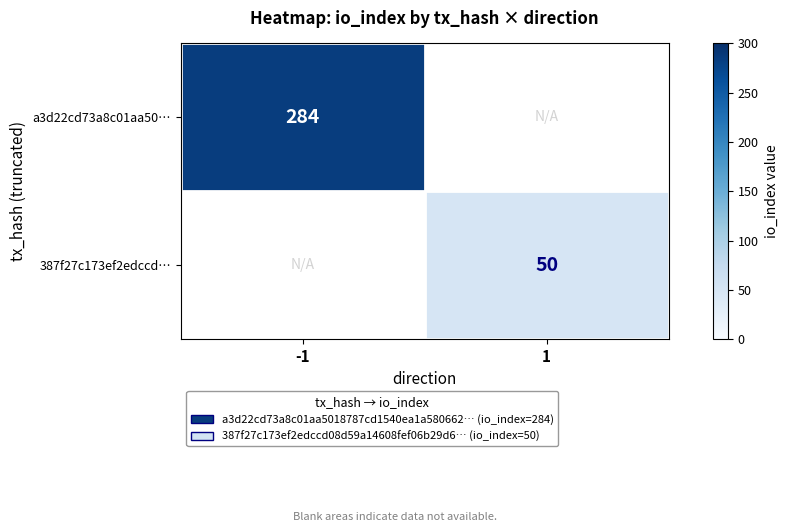

The 387f27c173ef2edccd… series shows 50 at 1. True or false?

True